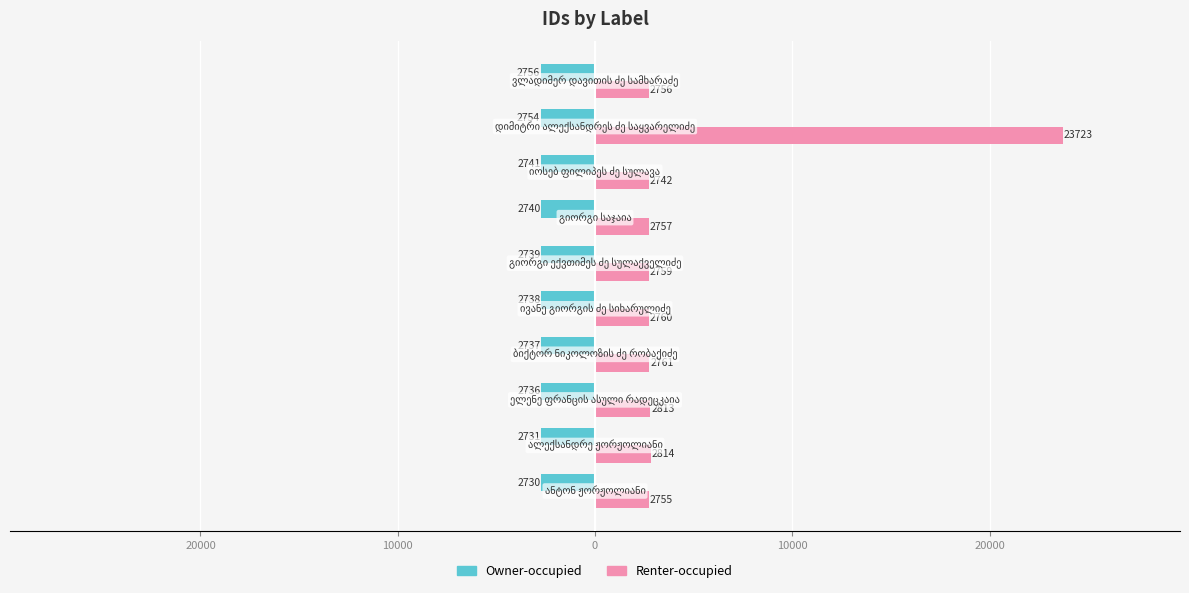

Which series has the widest spread of values?

Renter-occupied